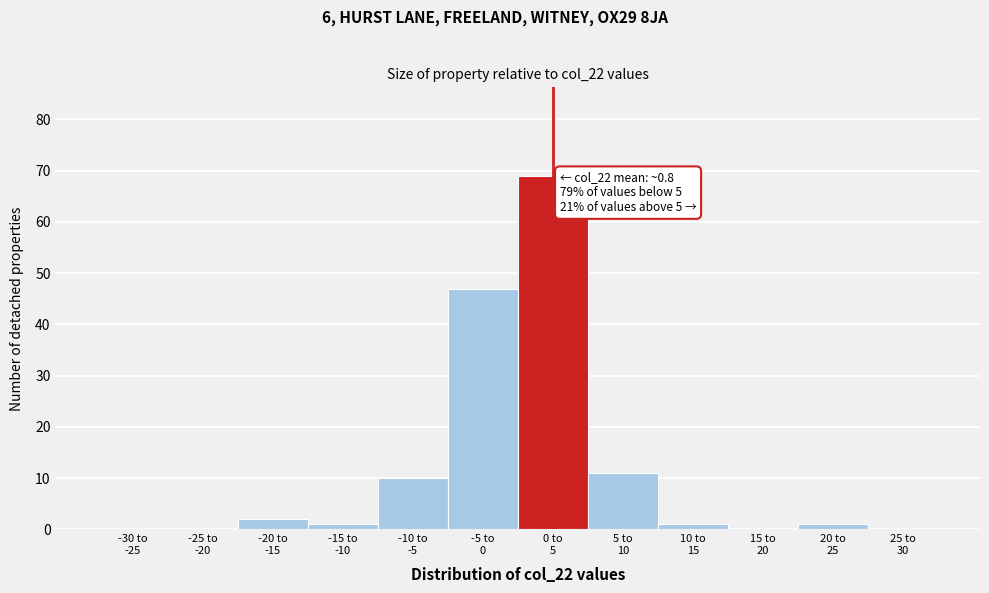

What is the maximum value shown in the chart?

69